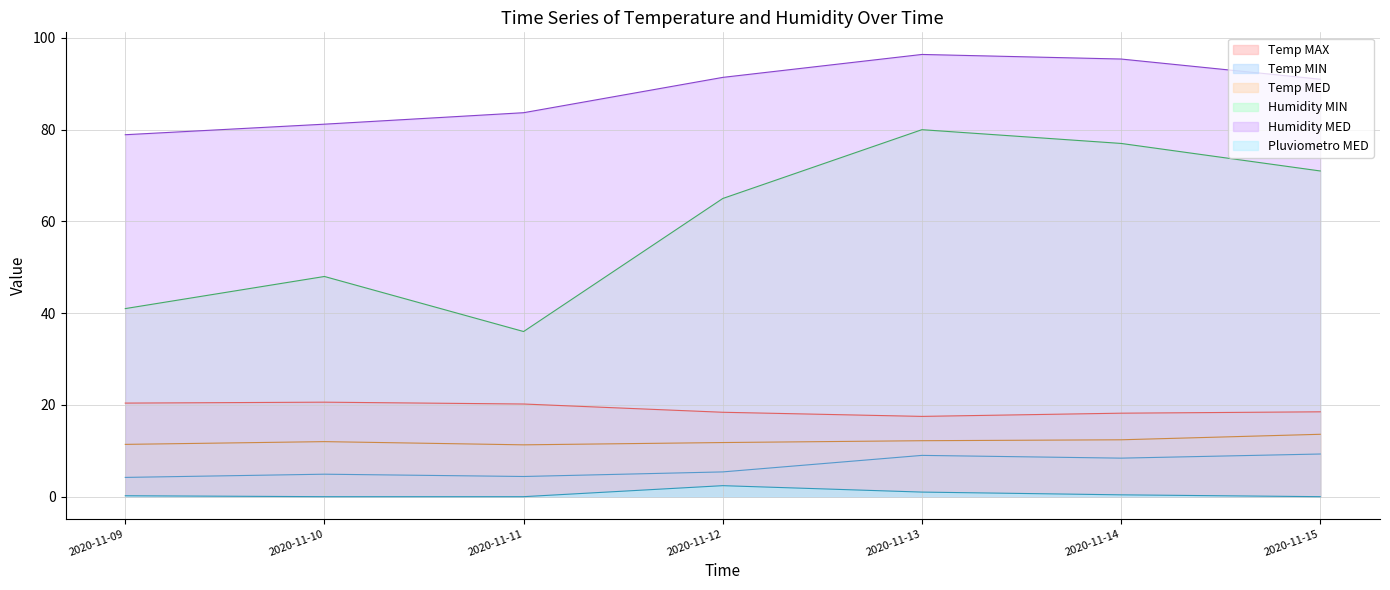

What is the difference between the second highest and minimum values in the Temp MIN series?

4.8